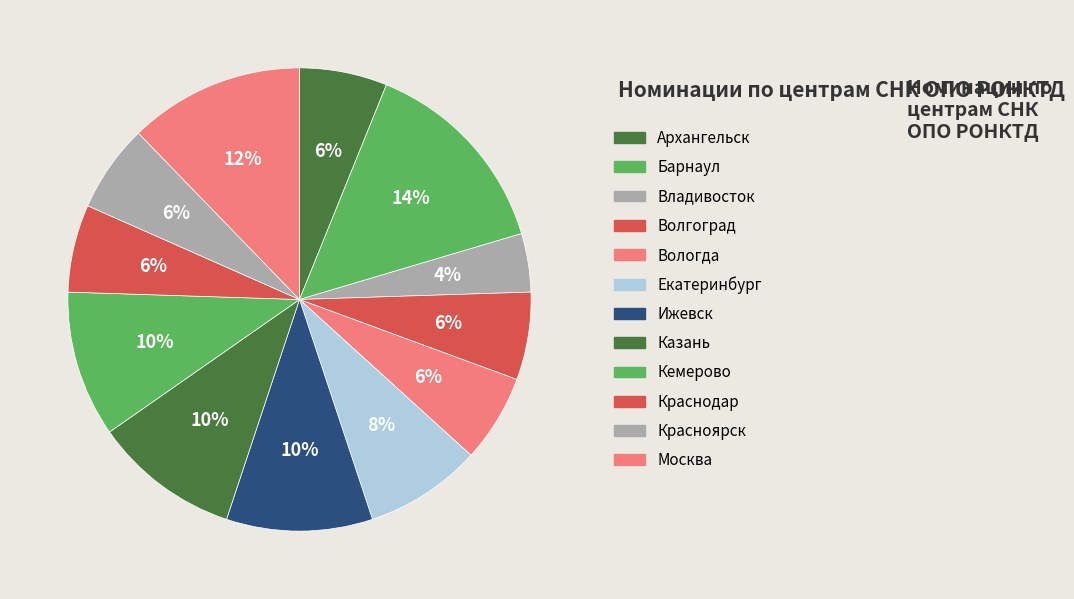

True or false: Екатеринбург accounts for 8% of the total.

True